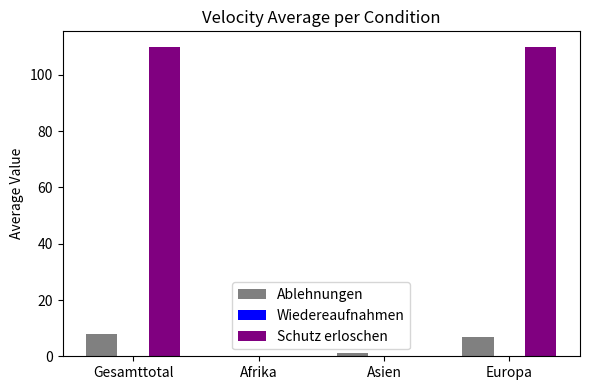

Are the bars grouped side by side (vs. stacked)?

Yes